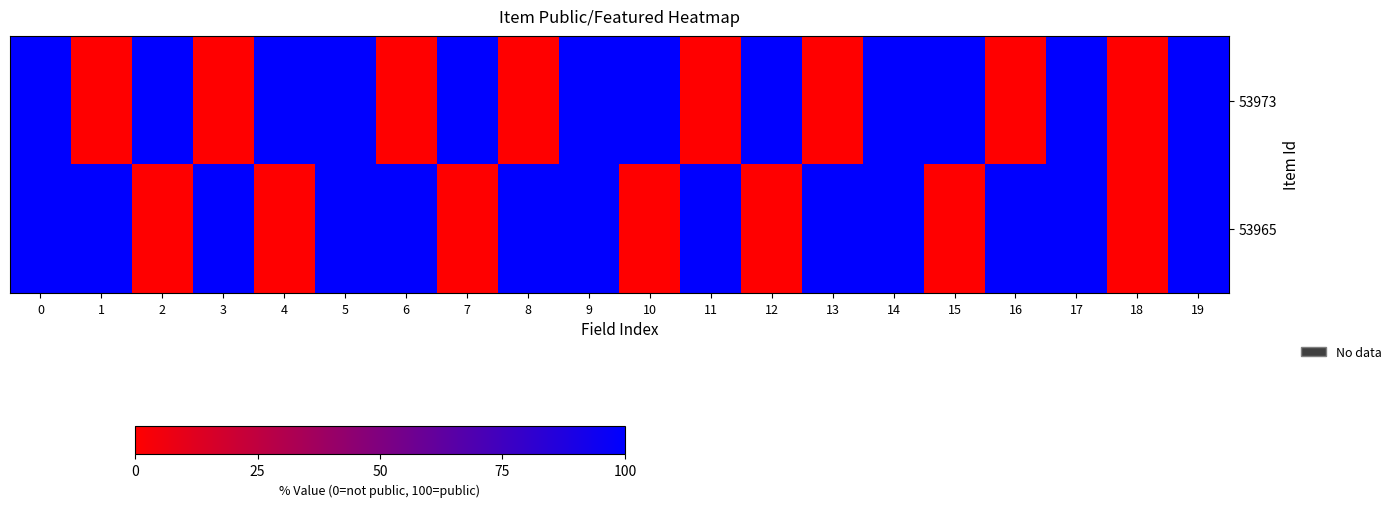

Between 4 and 16, which series saw the biggest shift?

53973